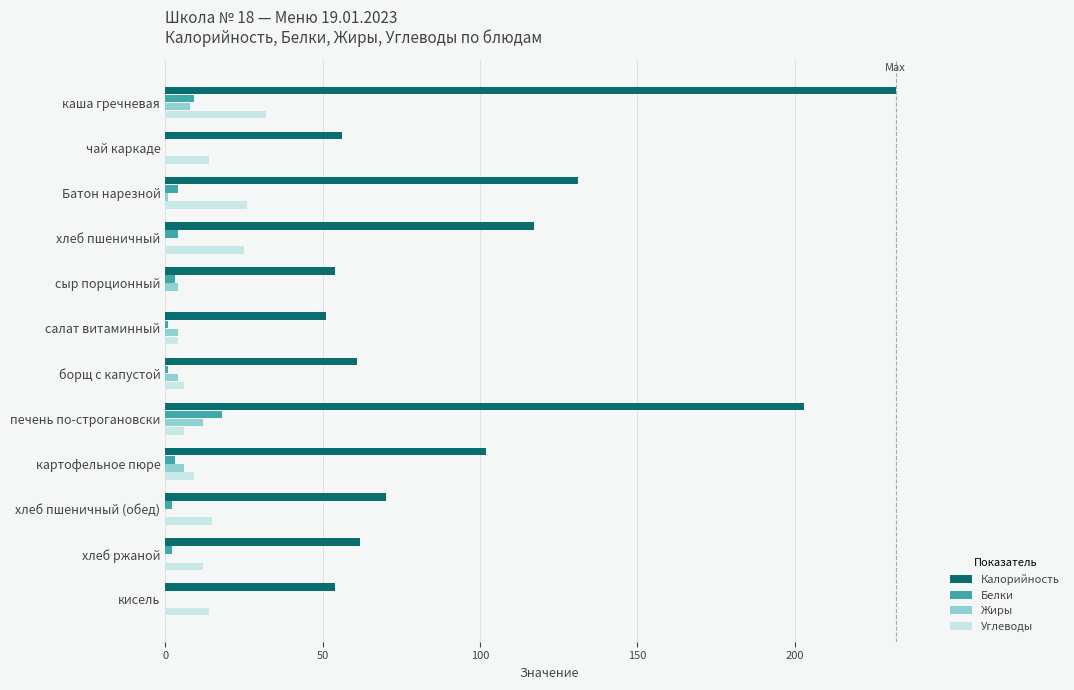

Which series changed the most between печень по-строгановски and картофельное пюре?

Калорийность